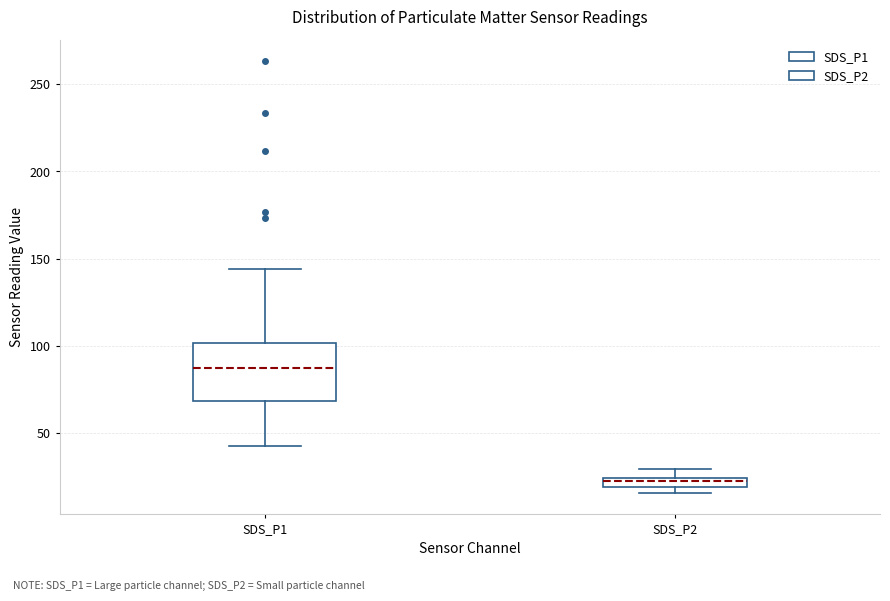

Which box has the highest median line?

SDS_P1